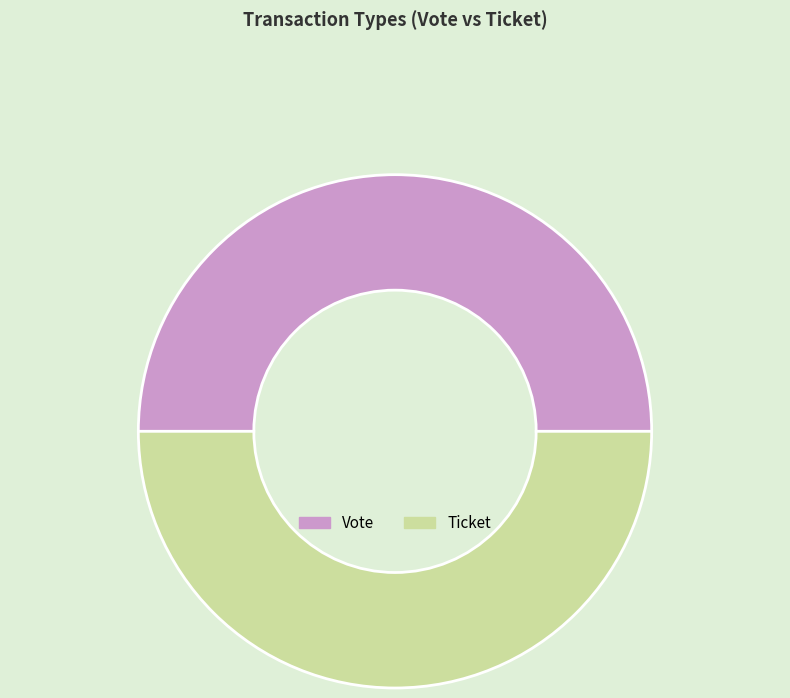

Approximately how many times larger is the value at Vote compared to Ticket?

1.0